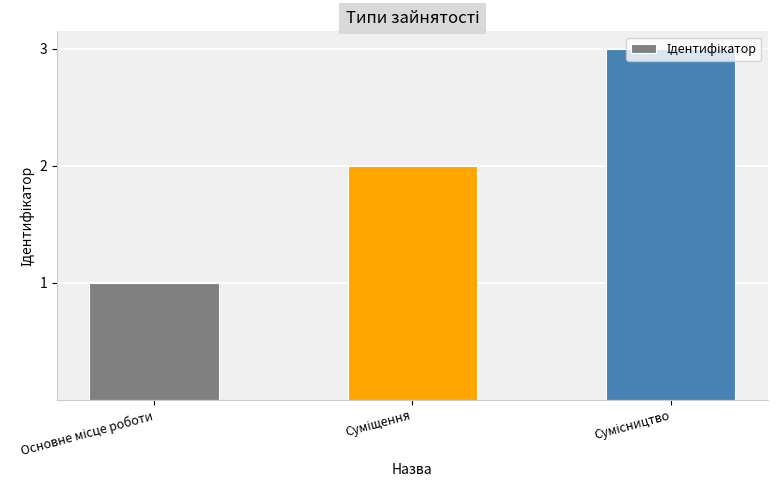

Are the bars grouped side by side (vs. stacked)?

No